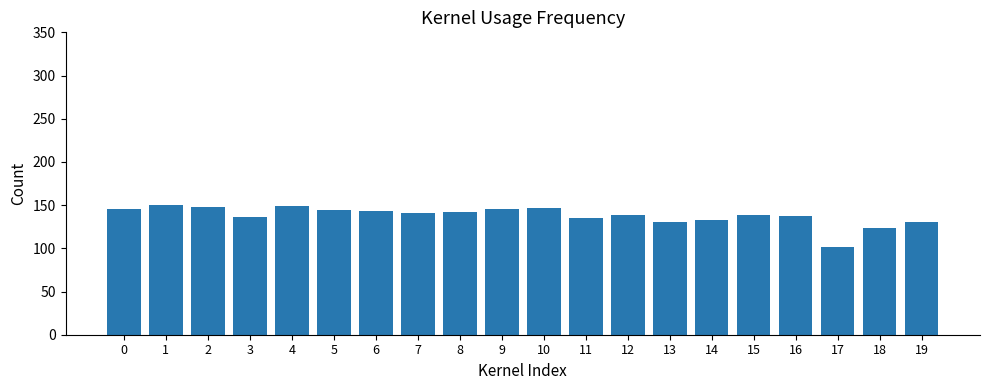

True or false: the data shows 138 at 15.

True